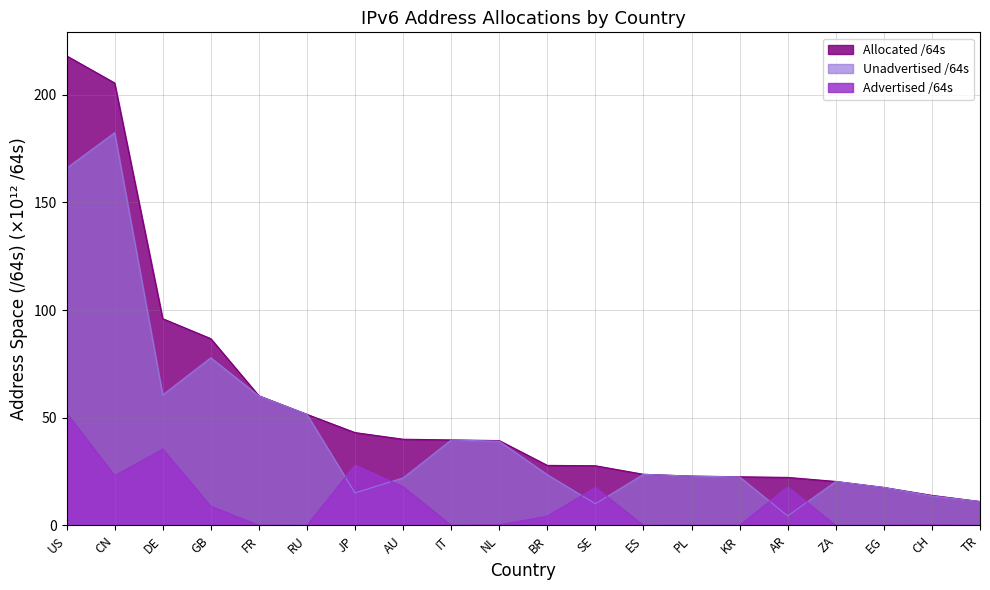

Which series changed the most between GB and RU?

Allocated /64s